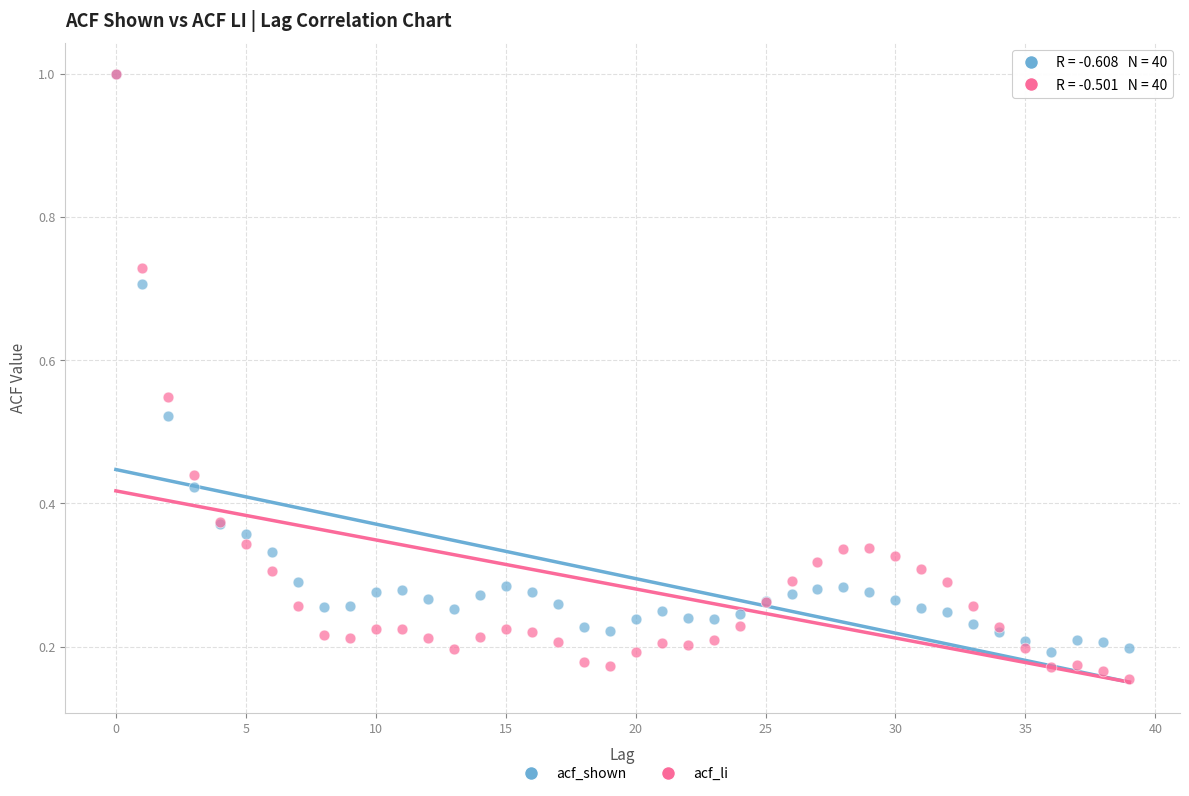

Which series contains the lowest Y value?

acf_li